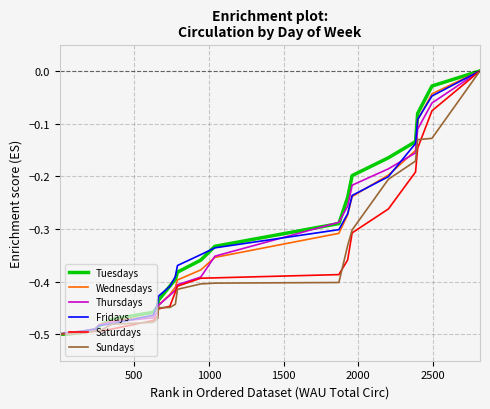

Count the number of categories in the chart.

24